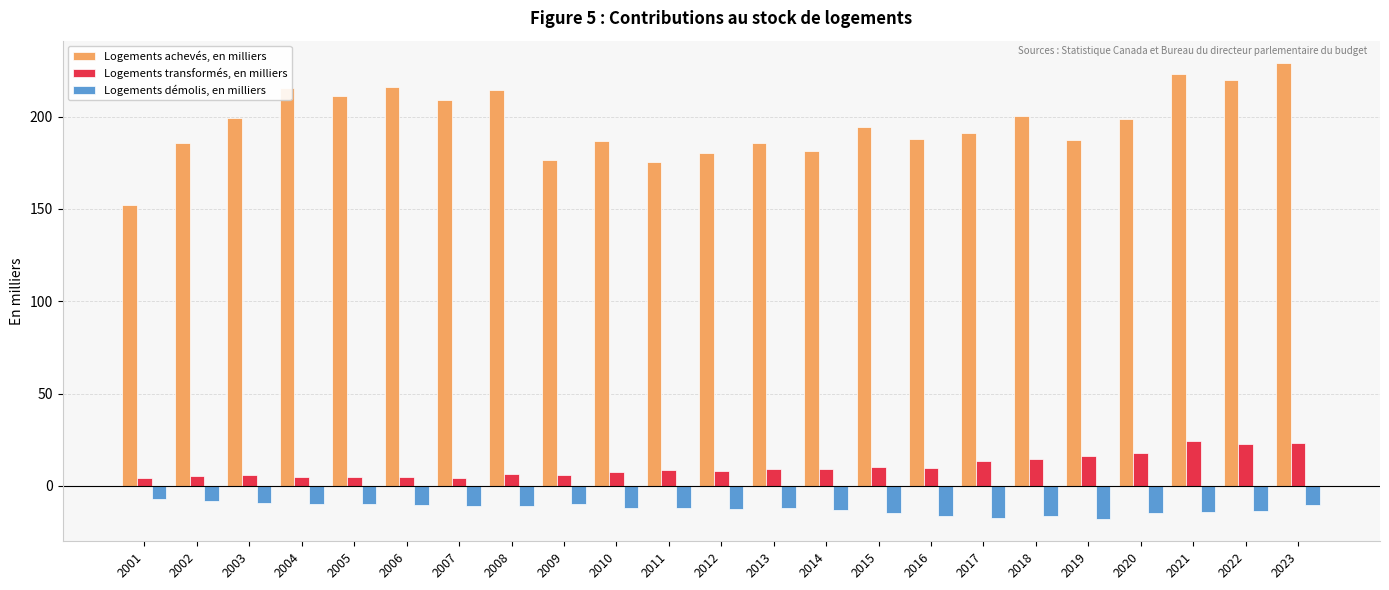

At how many categories does at least one series exceed 117?

23